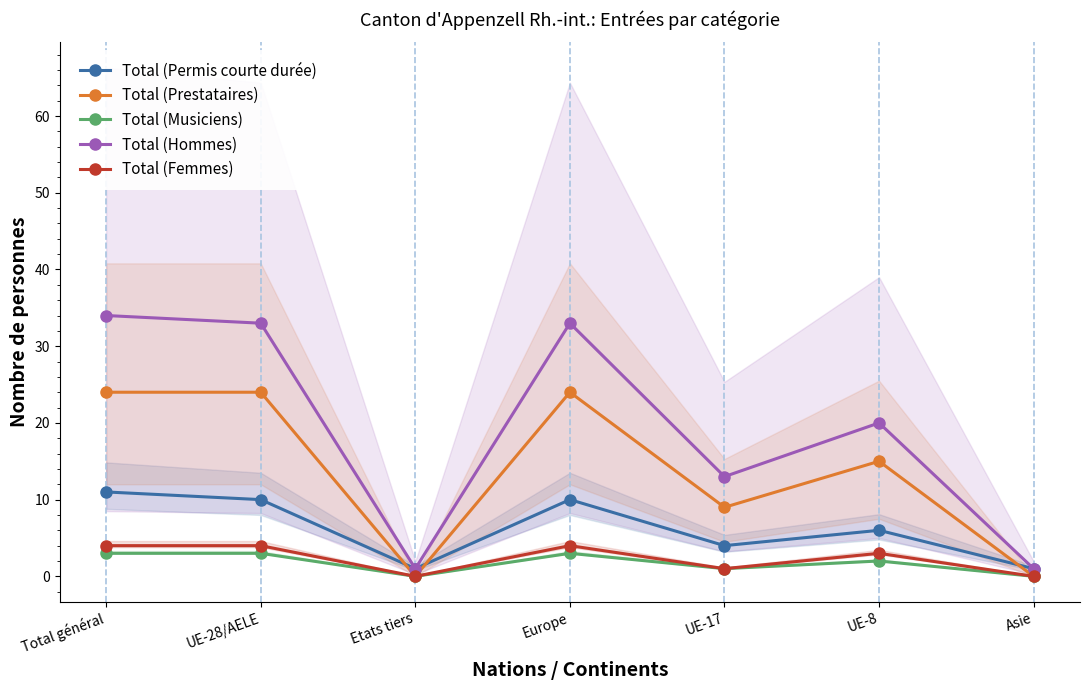

Reading right to left, extract all data points from this chart.

Total (Permis courte durée): 1	6	4	10	1	10	11
Total (Prestataires): 0	15	9	24	0	24	24
Total (Musiciens): 0	2	1	3	0	3	3
Total (Hommes): 1	20	13	33	1	33	34
Total (Femmes): 0	3	1	4	0	4	4